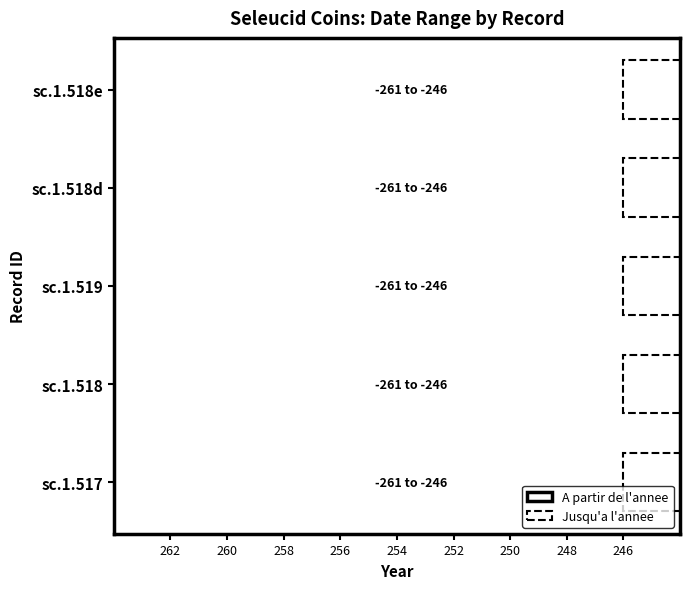

List the labels in order of A partir de l'annee value, largest first.

sc.1.517, sc.1.518, sc.1.519, sc.1.518d, sc.1.518e